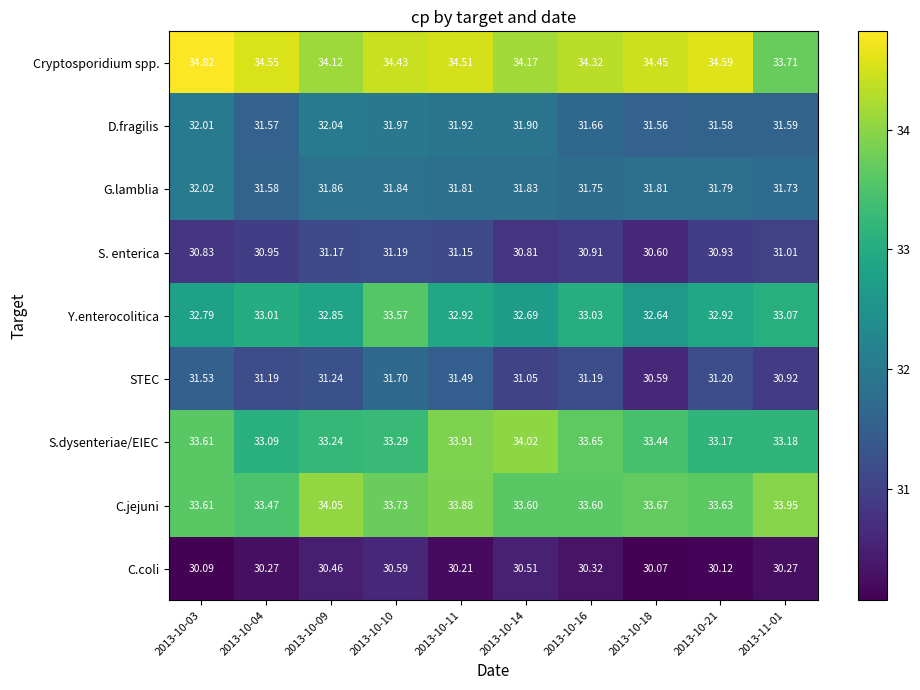

At which category is the sum across all series the highest?

2013-10-10